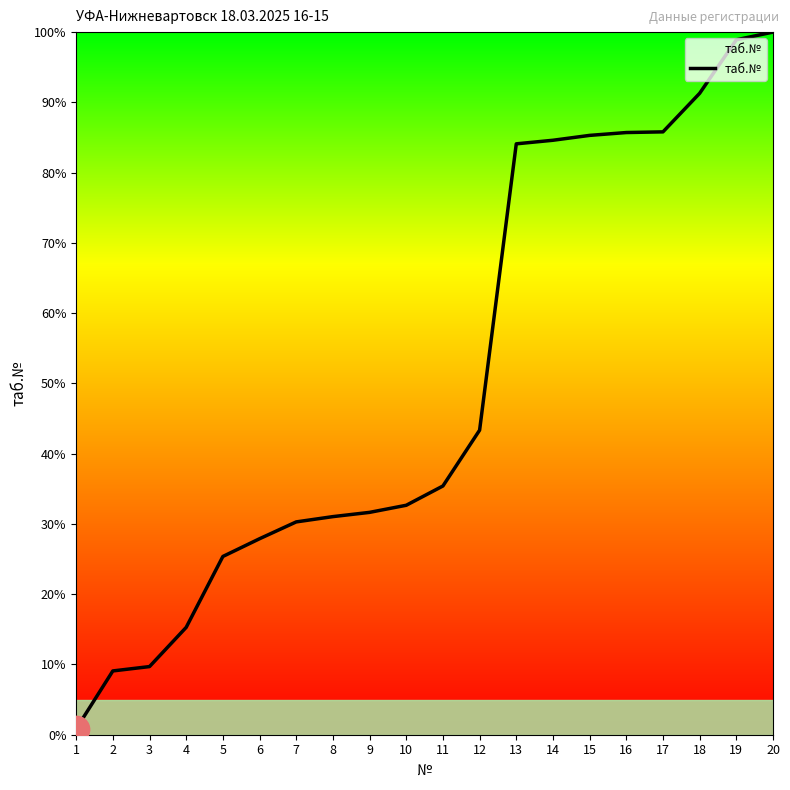

What is the change in value from 1 to 10?

+31.8